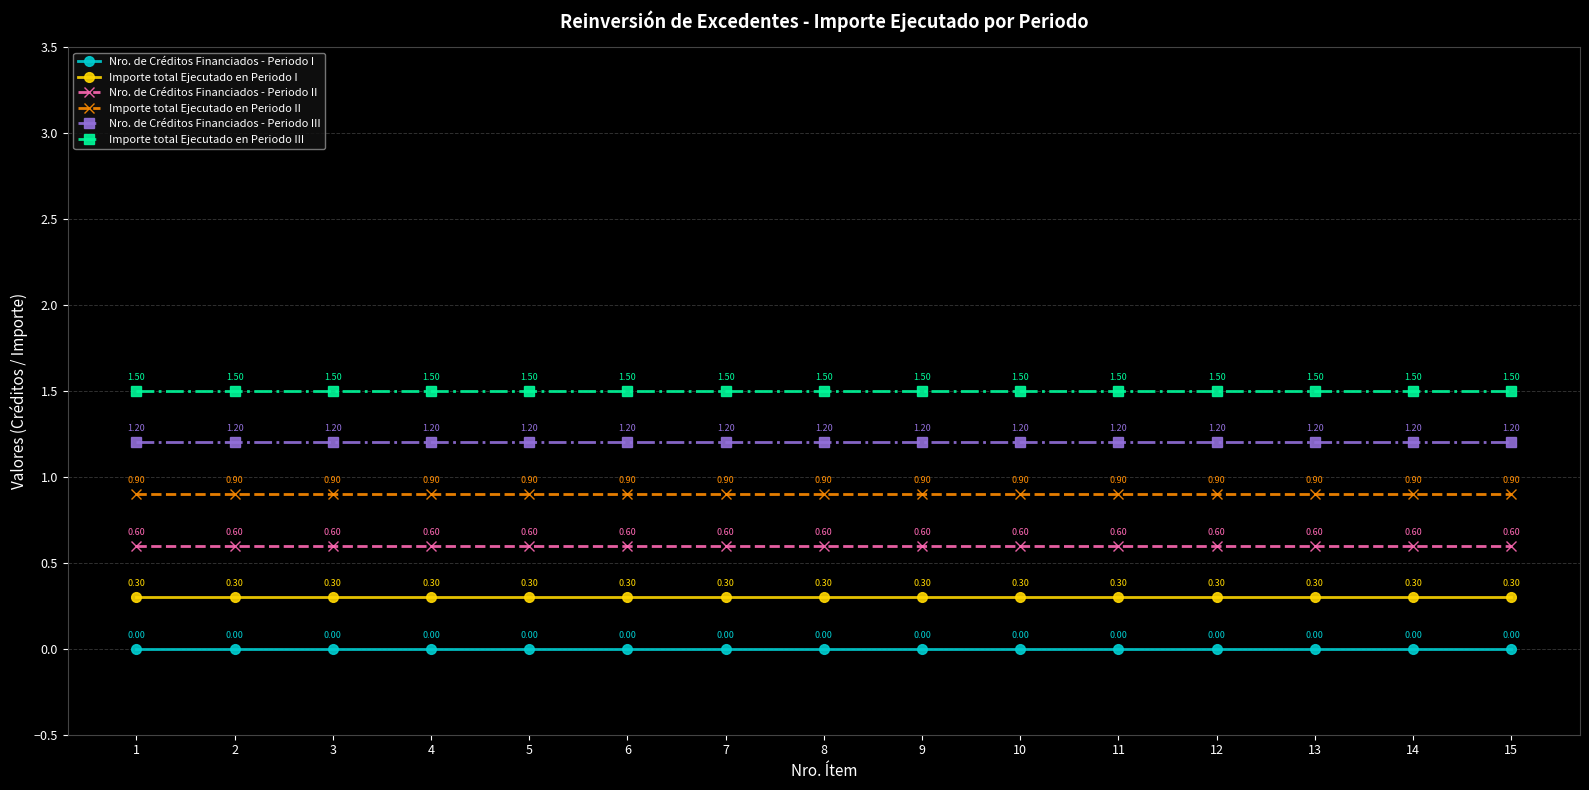

Reading right to left, list all the values displayed in this chart.

Nro. de Créditos Financiados - Periodo I: 15=0.0	14=0.0	13=0.0	12=0.0	11=0.0	10=0.0	9=0.0	8=0.0	7=0.0	6=0.0	5=0.0	4=0.0	3=0.0	2=0.0	1=0.0
Importe total Ejecutado en Periodo I: 15=0.3	14=0.3	13=0.3	12=0.3	11=0.3	10=0.3	9=0.3	8=0.3	7=0.3	6=0.3	5=0.3	4=0.3	3=0.3	2=0.3	1=0.3
Nro. de Créditos Financiados - Periodo II: 15=0.6	14=0.6	13=0.6	12=0.6	11=0.6	10=0.6	9=0.6	8=0.6	7=0.6	6=0.6	5=0.6	4=0.6	3=0.6	2=0.6	1=0.6
Importe total Ejecutado en Periodo II: 15=0.9	14=0.9	13=0.9	12=0.9	11=0.9	10=0.9	9=0.9	8=0.9	7=0.9	6=0.9	5=0.9	4=0.9	3=0.9	2=0.9	1=0.9
Nro. de Créditos Financiados - Periodo III: 15=1.2	14=1.2	13=1.2	12=1.2	11=1.2	10=1.2	9=1.2	8=1.2	7=1.2	6=1.2	5=1.2	4=1.2	3=1.2	2=1.2	1=1.2
Importe total Ejecutado en Periodo III: 15=1.5	14=1.5	13=1.5	12=1.5	11=1.5	10=1.5	9=1.5	8=1.5	7=1.5	6=1.5	5=1.5	4=1.5	3=1.5	2=1.5	1=1.5